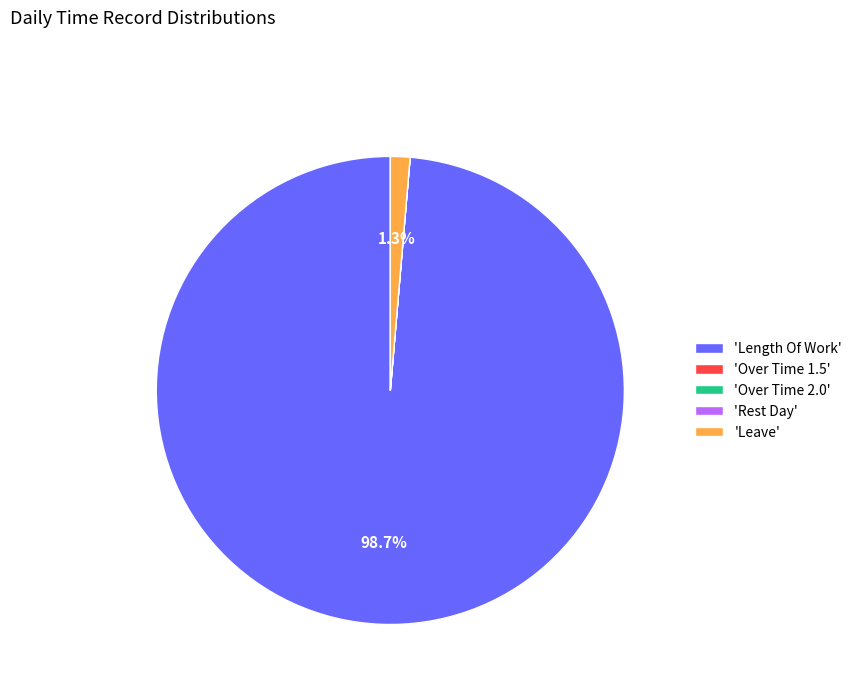

What is the total percentage of 'Leave' and 'Length Of Work'?

100.0%